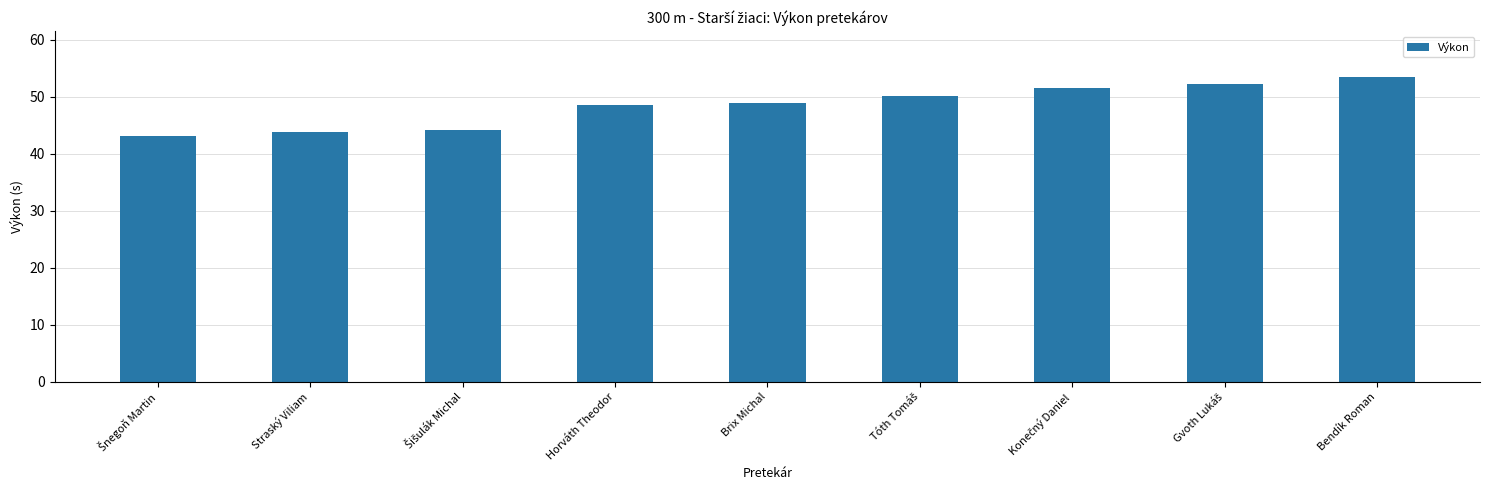

What is the difference between the maximum and minimum values?

10.4